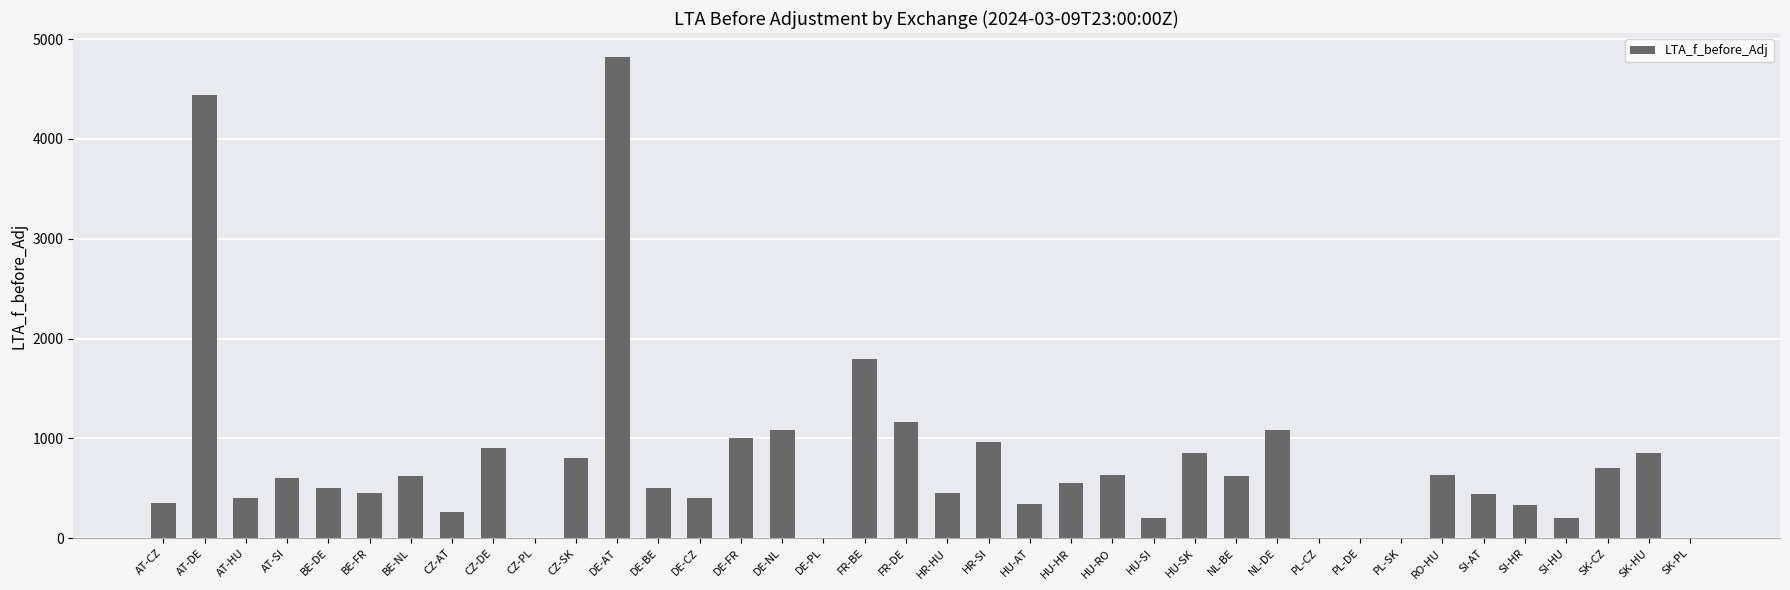

Between HR-HU and SK-HU, which is larger?

SK-HU